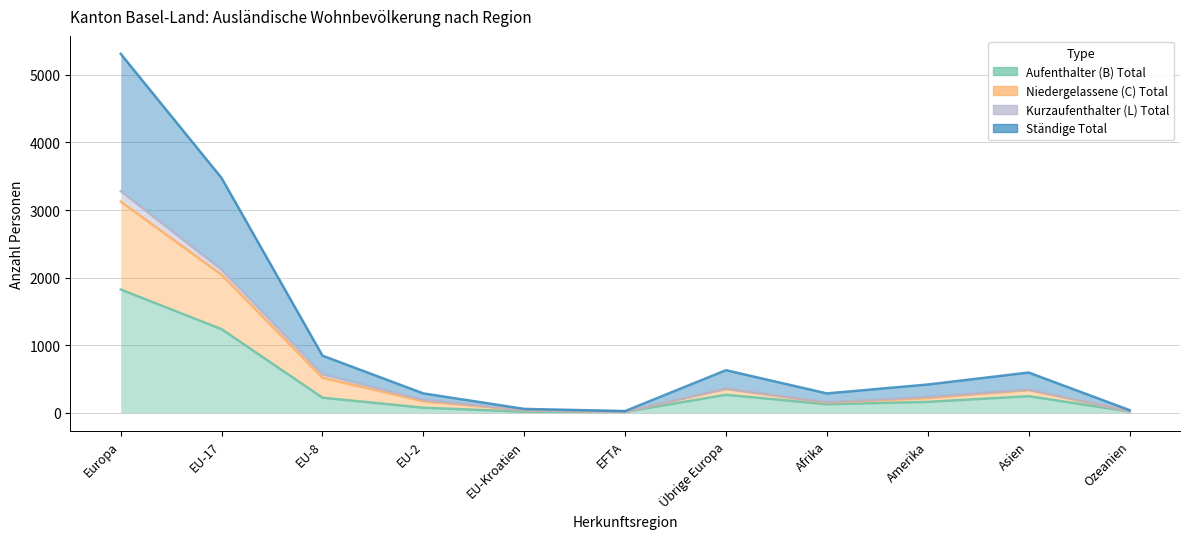

Is the value of Ständige Total at Europa greater than the value of Niedergelassene (C) Total at Asien?

Yes